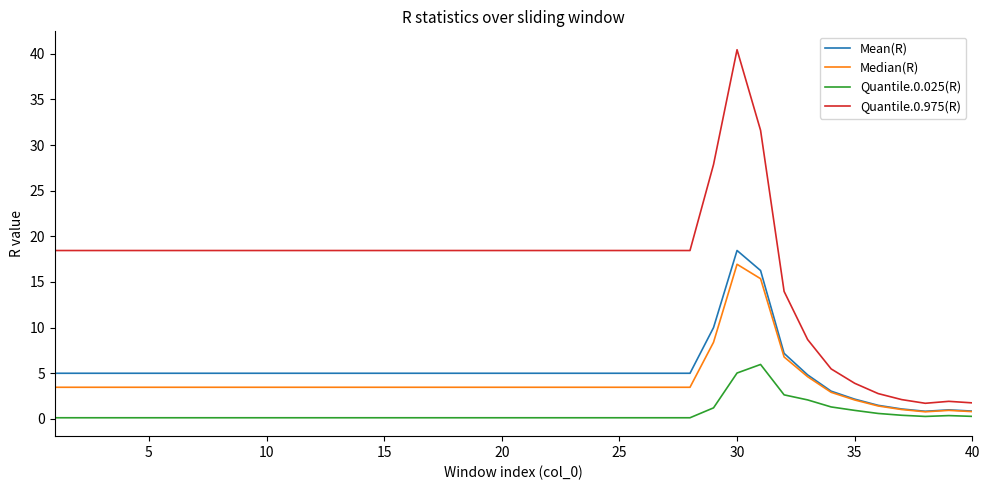

What is the minimum value for Median(R)?

0.8